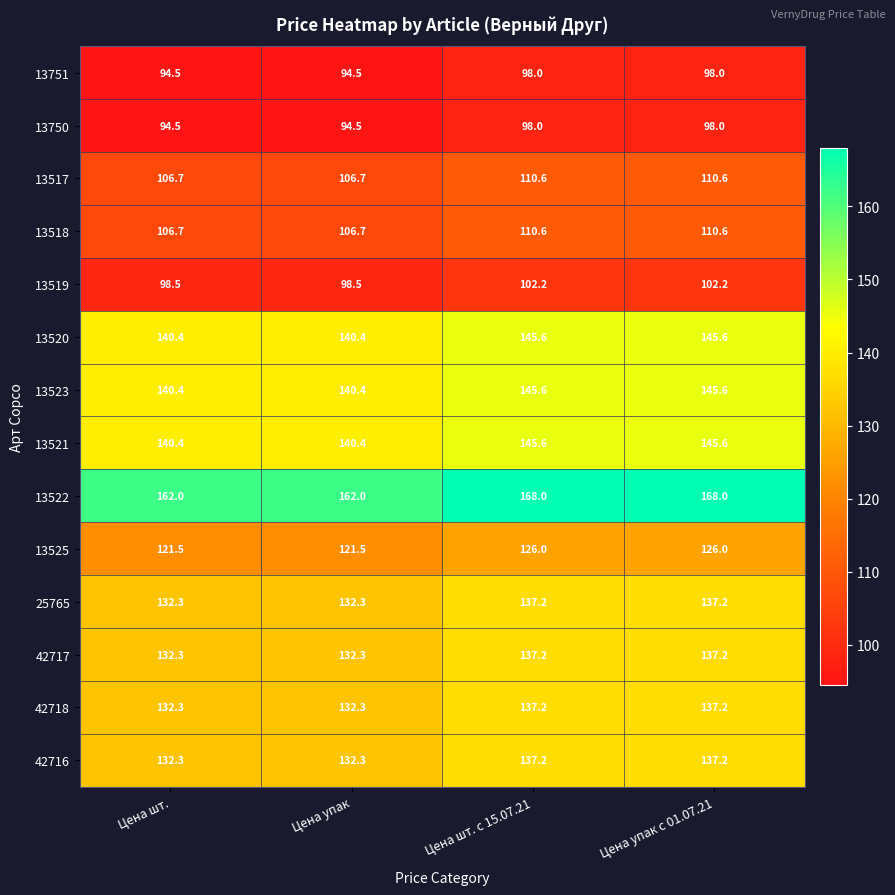

What is the sum of the 13519 values at Цена шт. с 15.07.21 and Цена шт.?

200.7